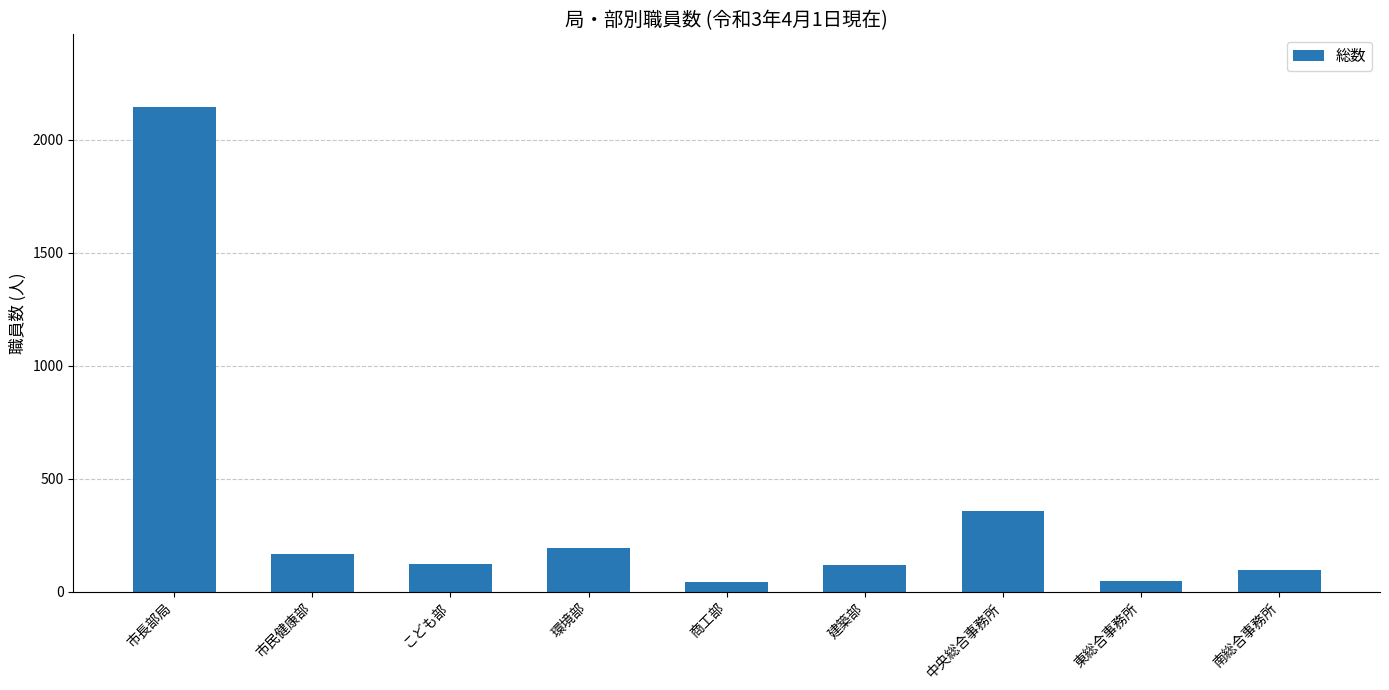

At which label is the value closest to 1094?

中央総合事務所